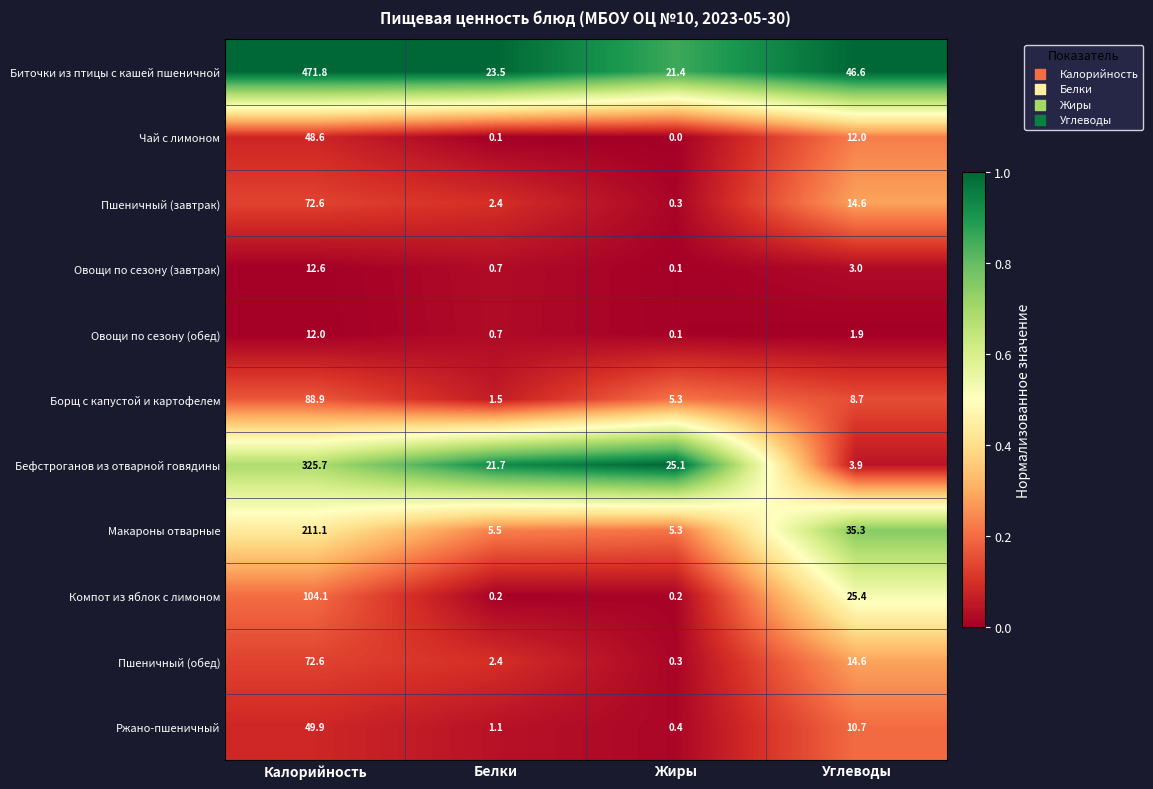

What is the spread (max minus min) of values at Углеводы?

44.7